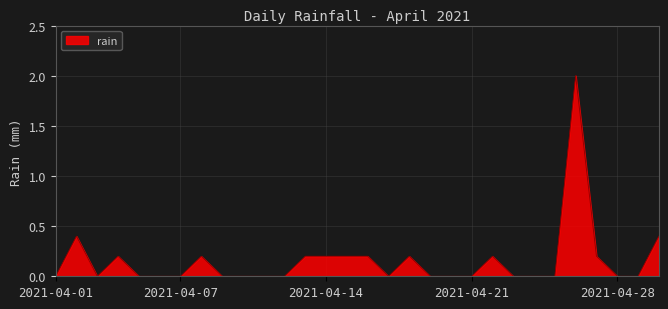

What is the difference between the maximum and minimum values?

2.0